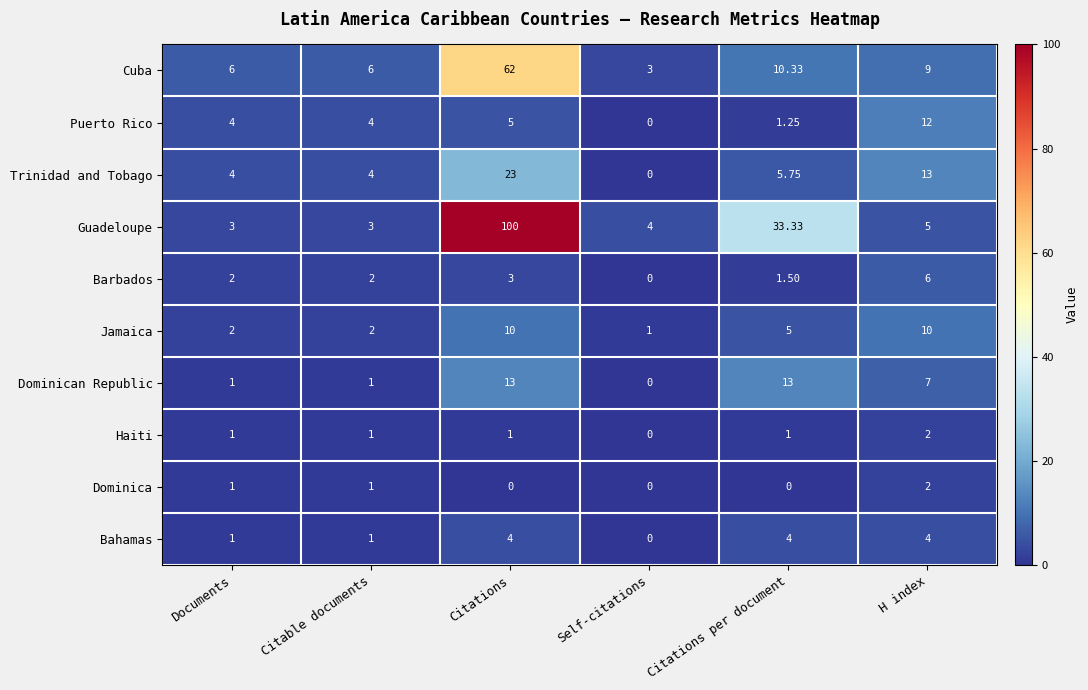

Which series has the largest range (max minus min)?

Guadeloupe